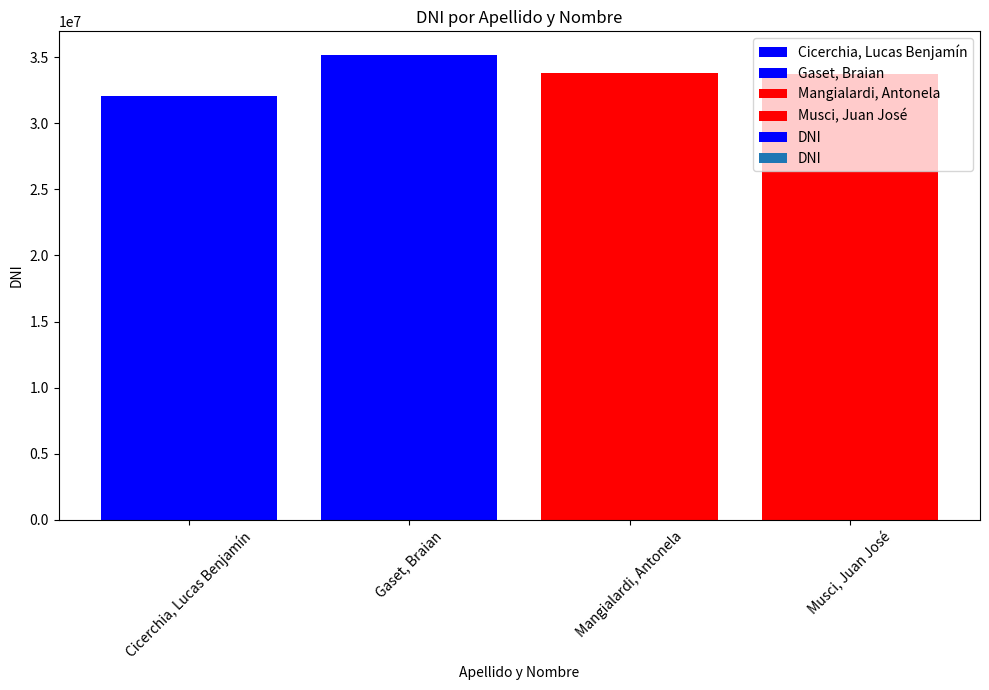

What is the smallest value displayed?

32066334